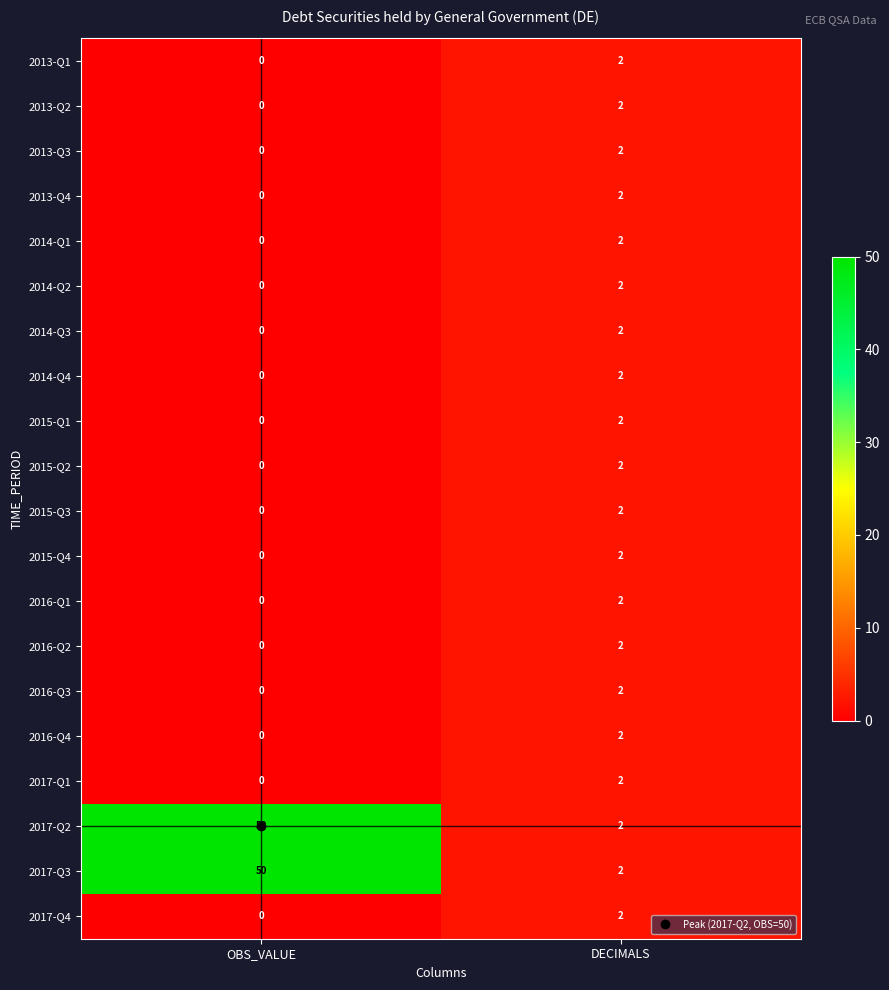

The value of 2013-Q2 at DECIMALS is 3. True or false?

False